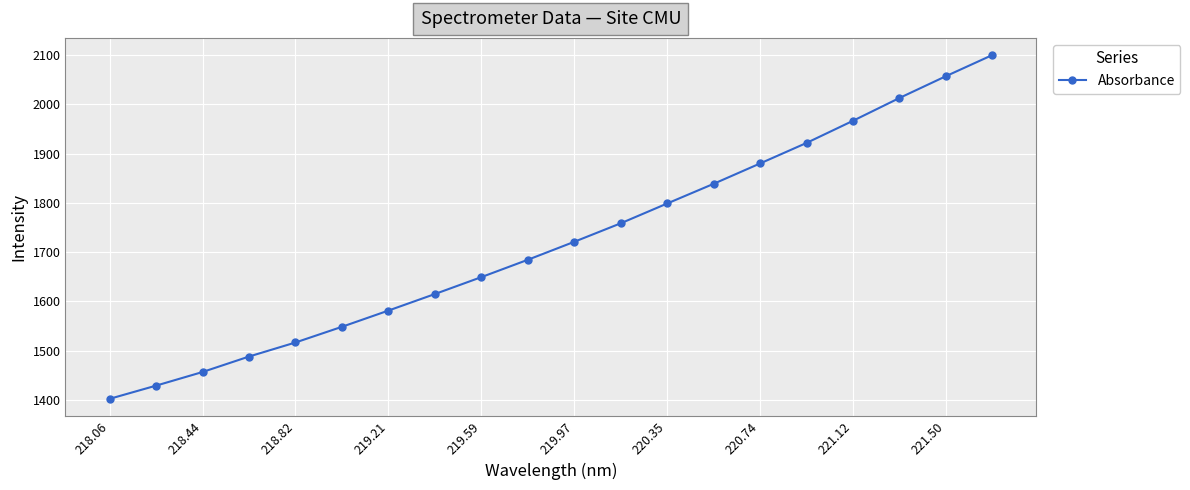

Reading left to right, transcribe all the data shown in this chart.

1401.9	1428.7	1456.4	1487.8	1516.4	1548.2	1581.2	1614.8	1649.1	1684.4	1720.9	1758.4	1798.6	1838.6	1879.9	1921.6	1966.5	2012.8	2057.0	2100.0